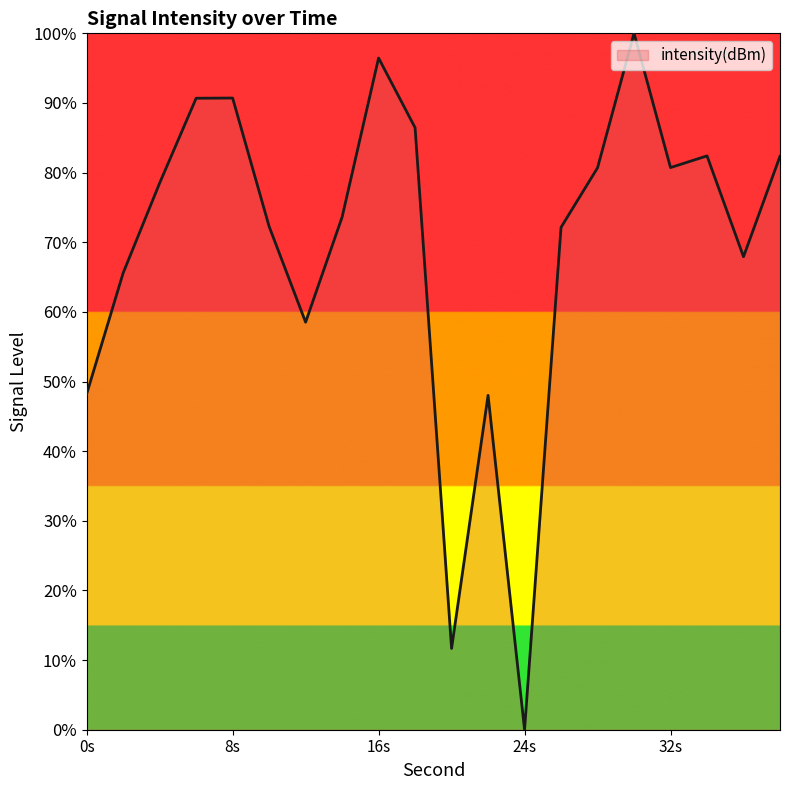

What is the maximum value shown in the chart?

100.0